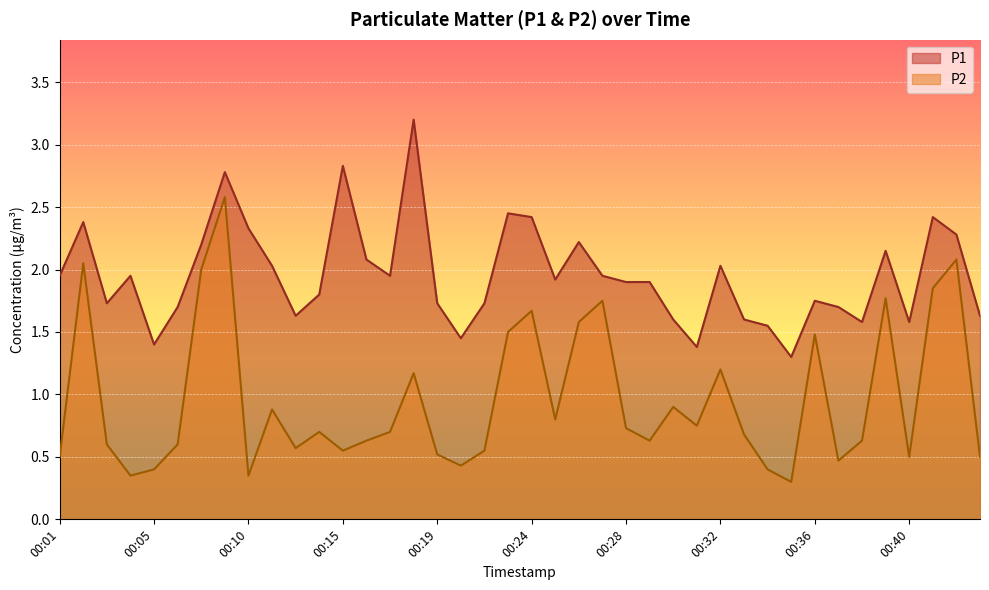

The P2 series shows 3.5 at 00:09. True or false?

False